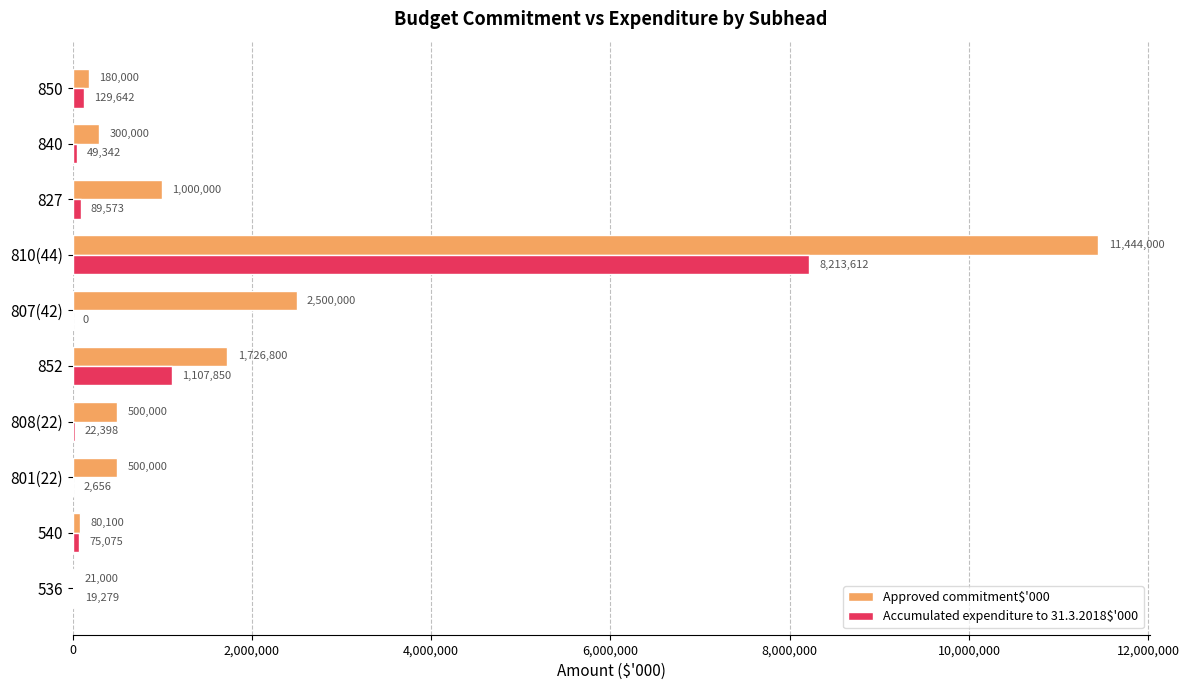

Between 801(22) and 852, which series saw the biggest shift?

Approved commitment$'000